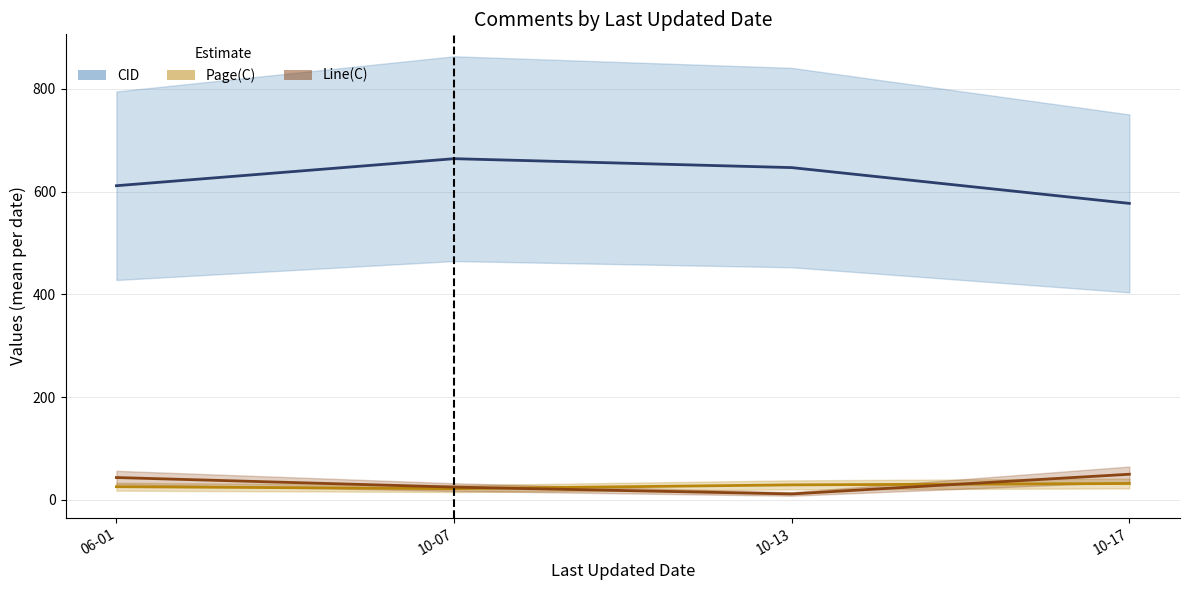

At 10-17, list the series in order from smallest to largest.

Page(C), Line(C), CID